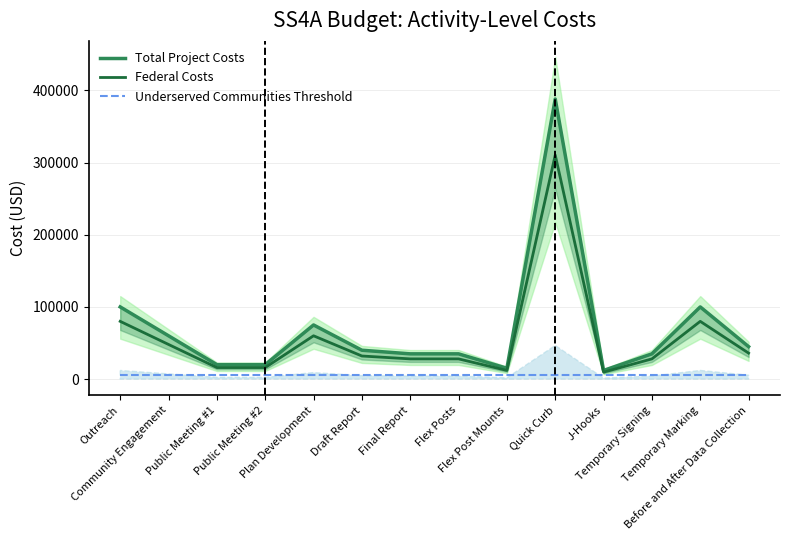

True or false: Federal Costs and Underserved Communities Threshold cross at least once.

False